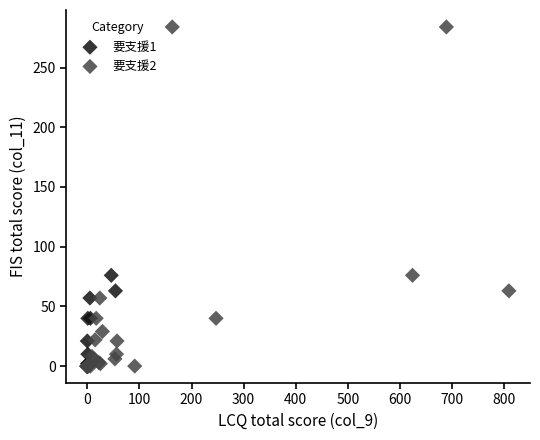

Which series has the largest Y range (max minus min)?

要支援2